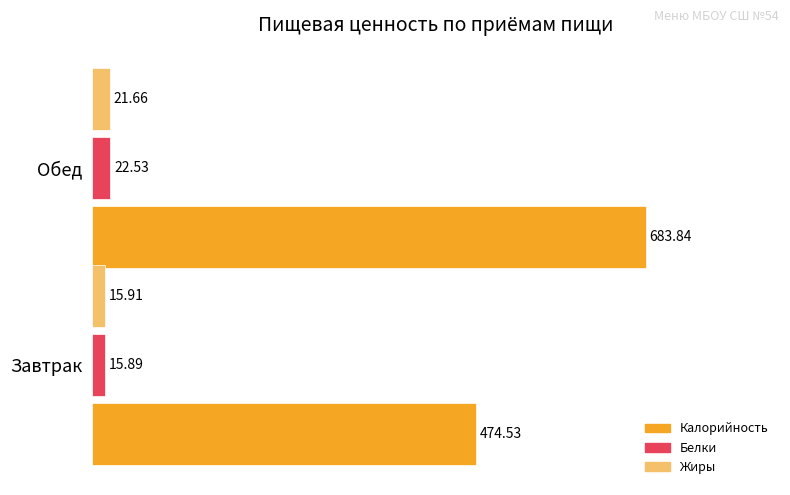

Is the value of Жиры at Завтрак greater than the value of Белки at Завтрак?

Yes